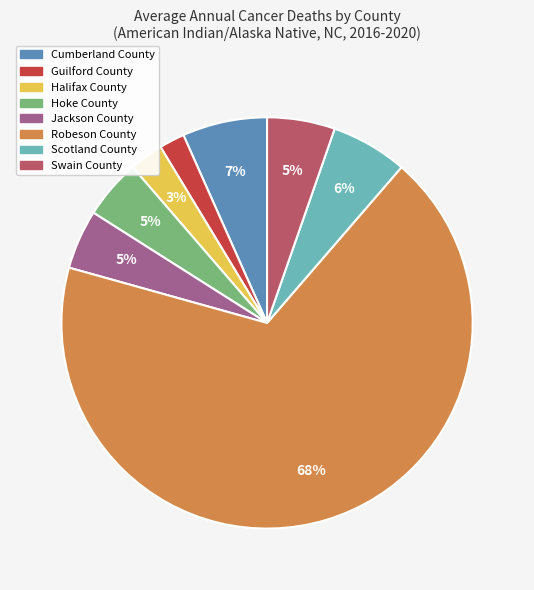

To the nearest percent, what percentage of the pie is Cumberland County?

7%